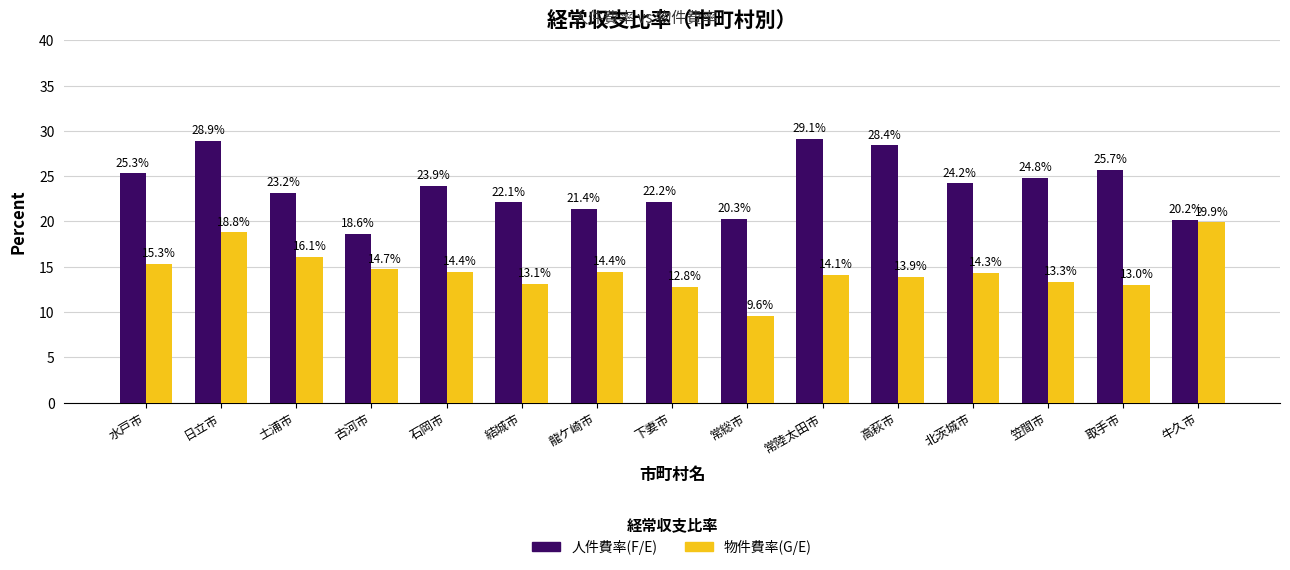

List the series in order of their peak value, lowest first.

物件費率(G/E), 人件費率(F/E)